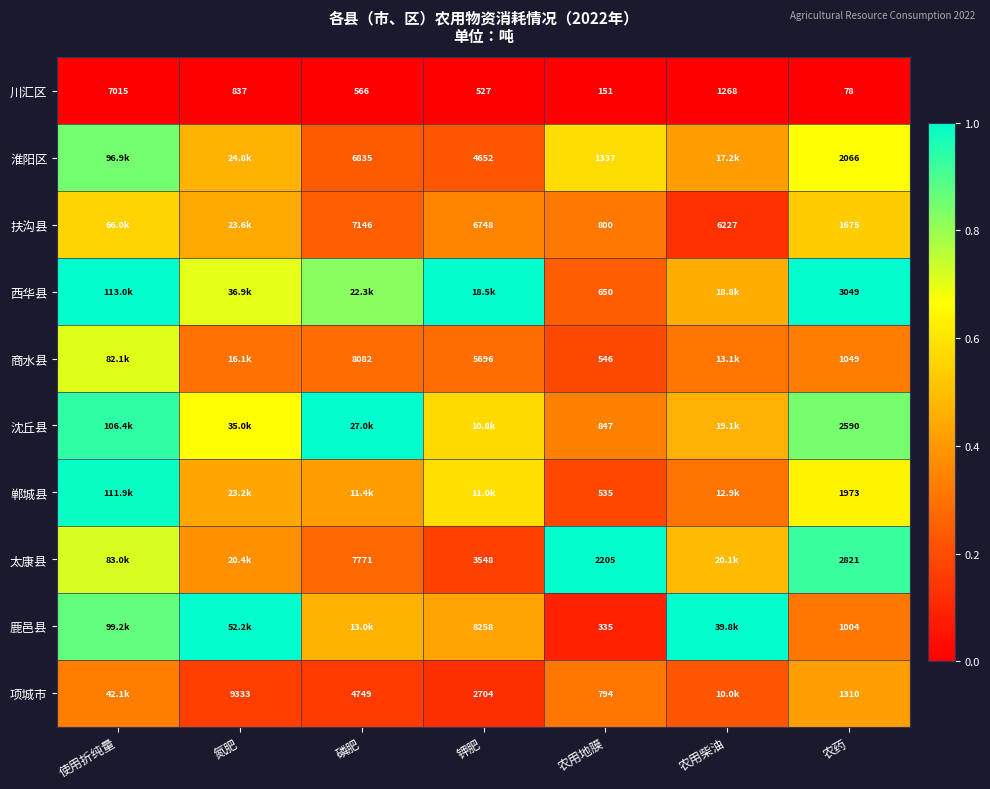

Where is 川汇区 nearest to the value 3546?

农用柴油